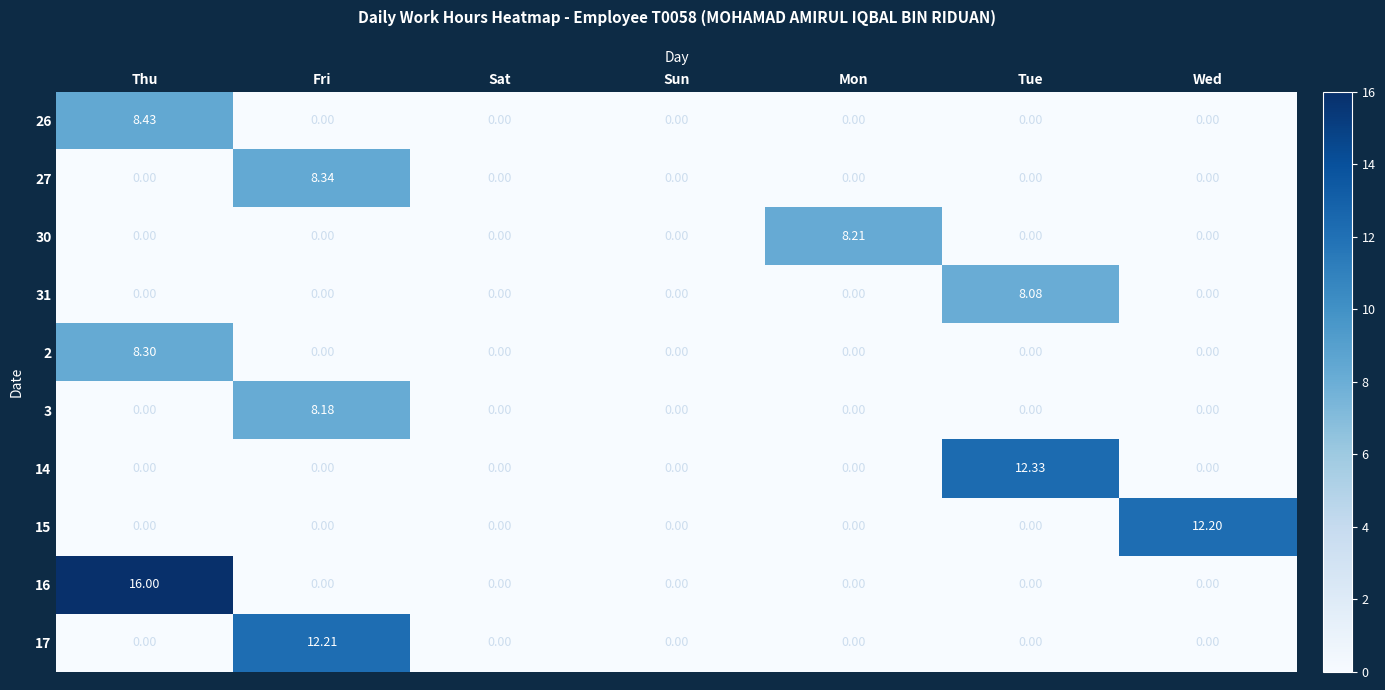

Which category has the highest value across all series?

Thu